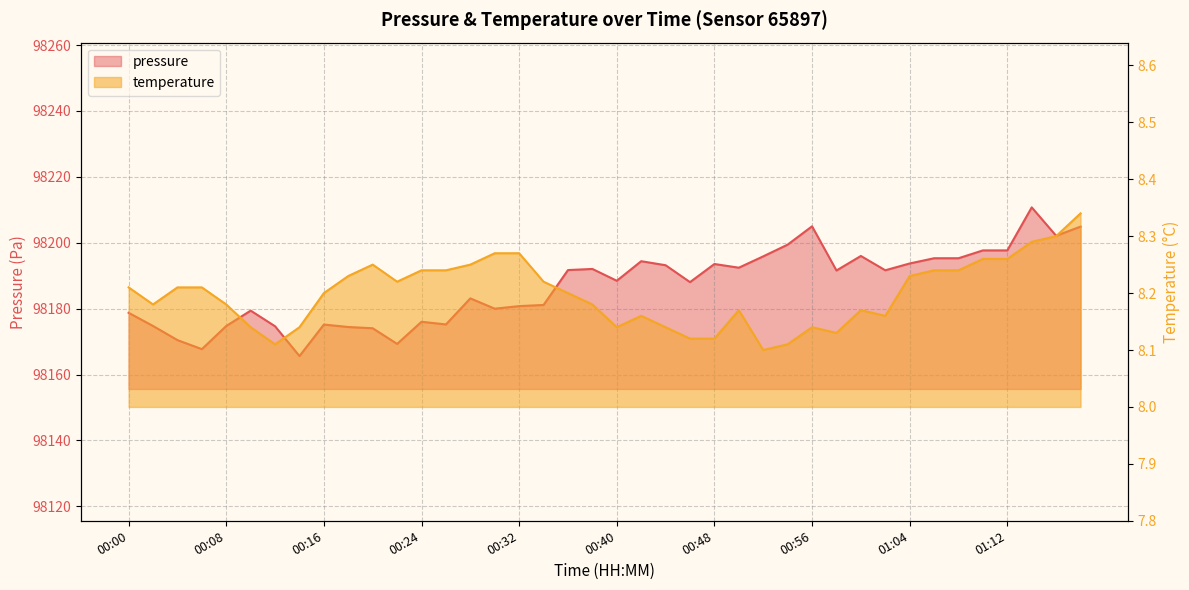

What position from the right is 01:12?

4